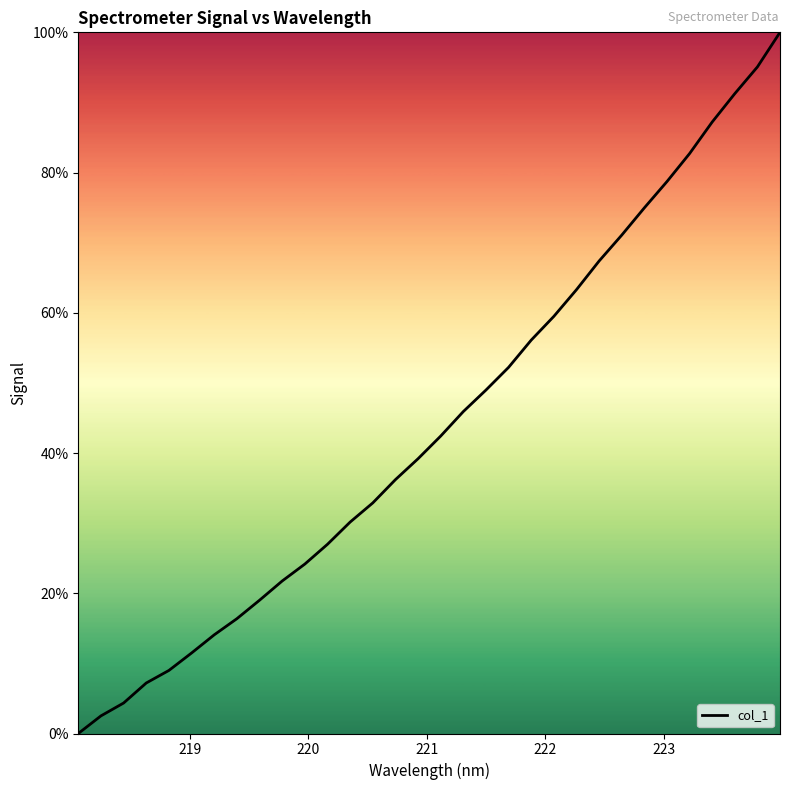

Reading left to right, list all the values displayed in this chart.

0.0	2.5	4.3	7.2	9.0	11.5	14.1	16.4	19.0	21.7	24.2	27.0	30.2	32.9	36.2	39.2	42.4	45.9	49.0	52.2	56.1	59.5	63.3	67.4	71.1	75.0	78.7	82.7	87.2	91.3	95.1	100.0